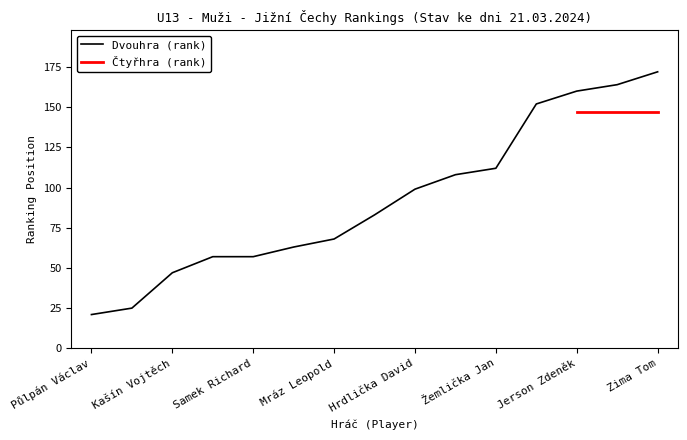

At which label is the value closest to 96?

Hrdlička David